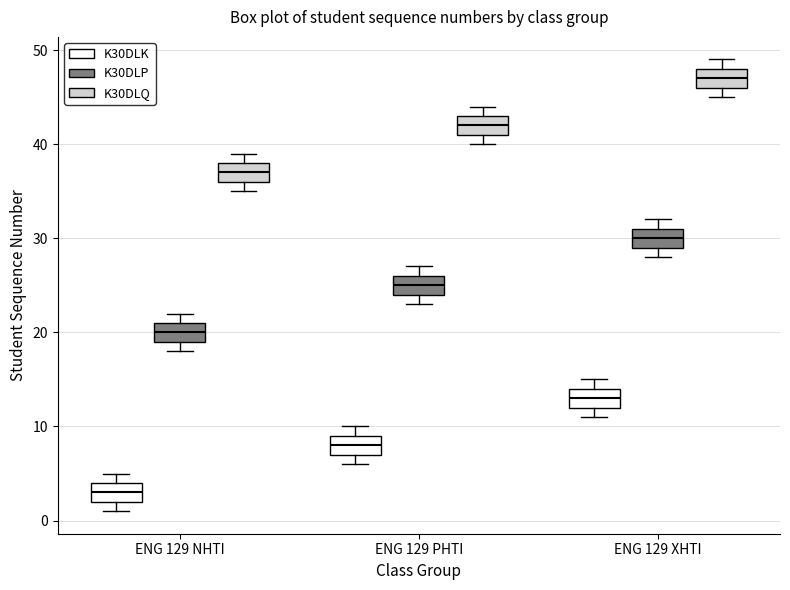

Which box has the lowest median line?

ENG 129 NHTI (K30DLK)